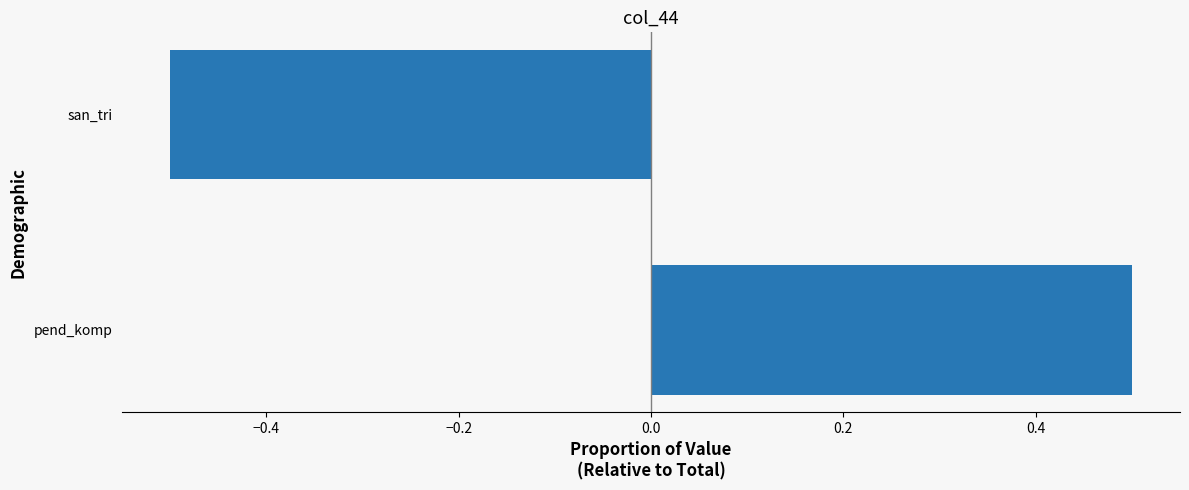

List the labels in order of value, largest first.

pend_komp, san_tri